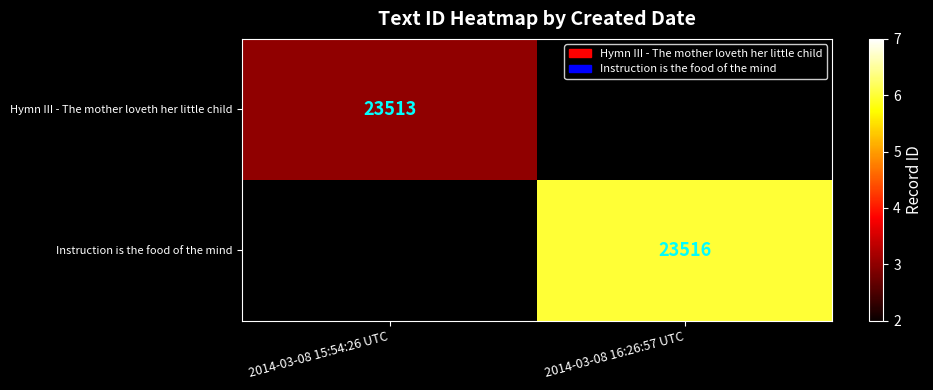

True or false: Hymn III - The mother loveth her little child has a value of 23513 at 2014-03-08 15:54:26 UTC.

True